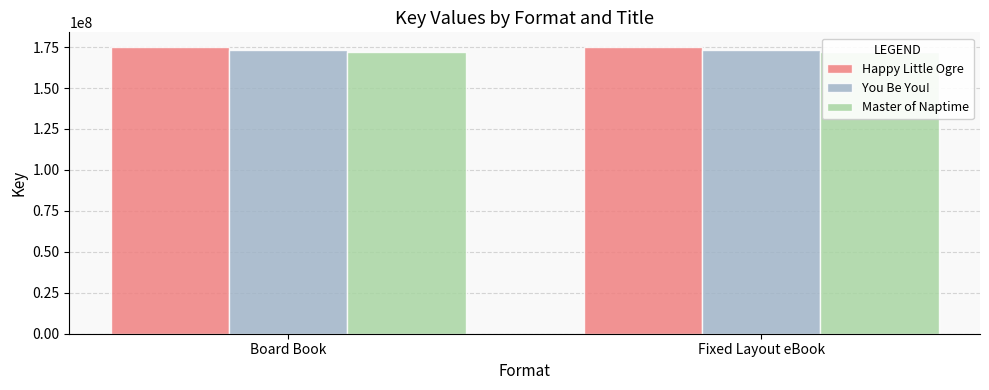

List the labels in order of Happy Little Ogre value, largest first.

Board Book, Fixed Layout eBook